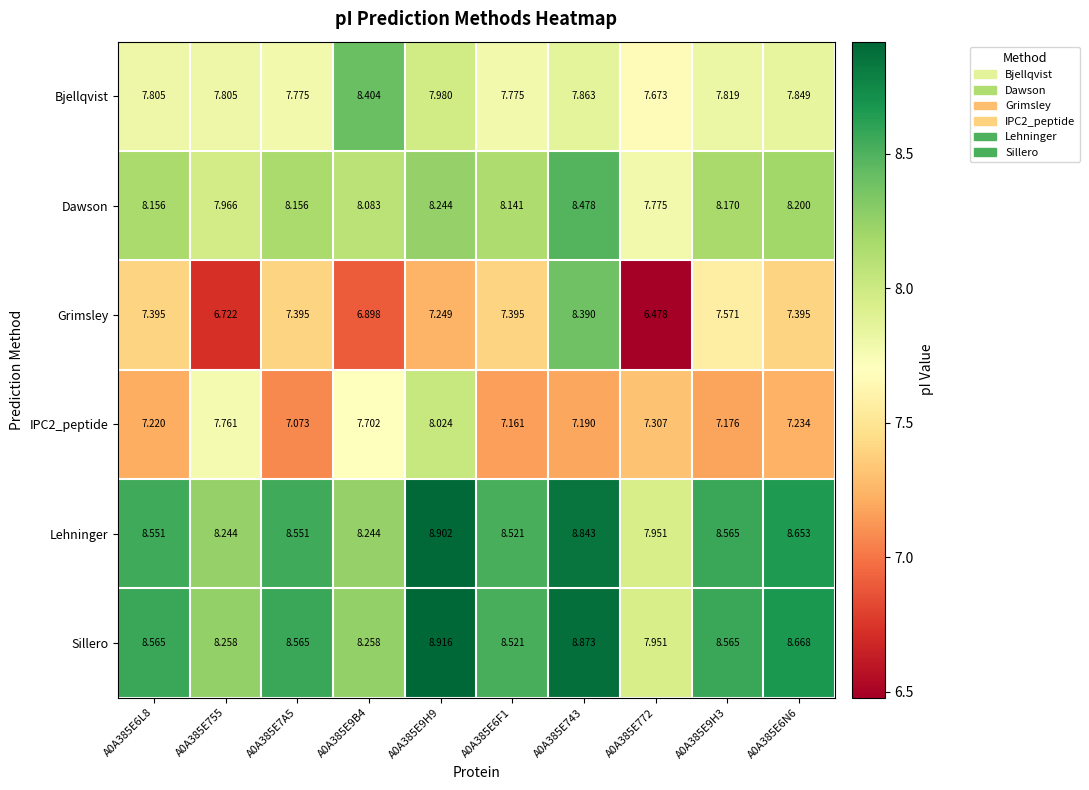

How many data points does each series have?

10